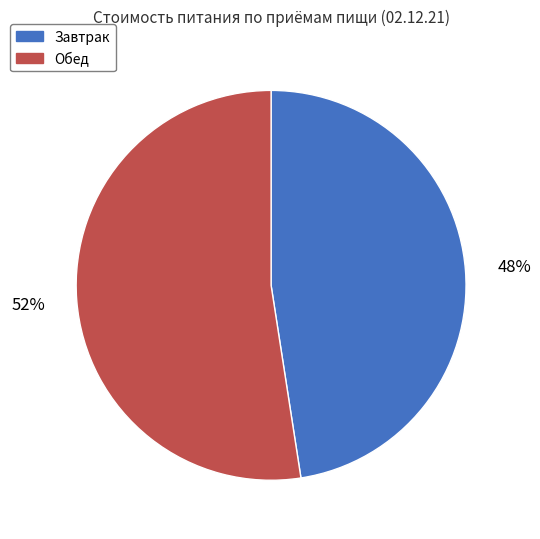

Count the number of slices in the pie.

2